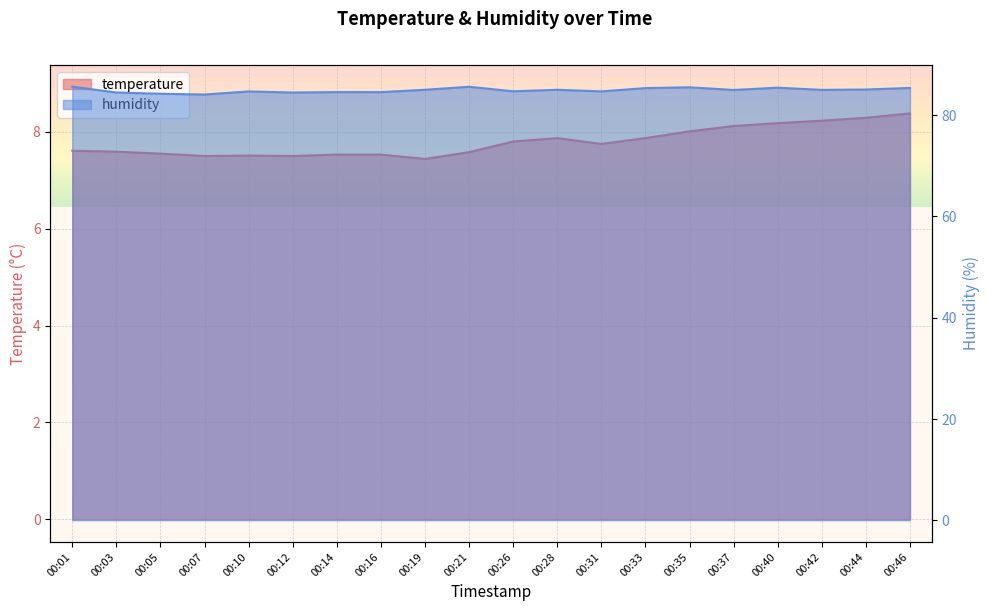

Rank the series by their maximum value, from lowest to highest.

temperature, humidity